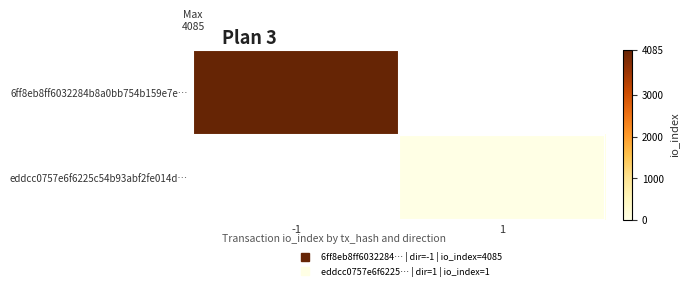

Where is 6ff8eb8ff6032284b8a0bb754b159e7e… nearest to the value 4085?

-1